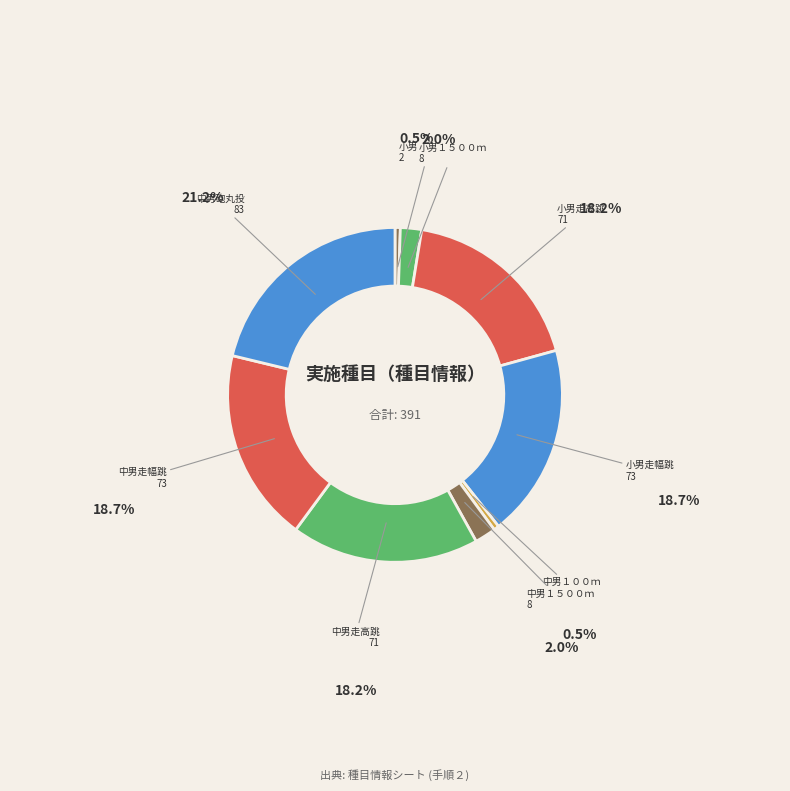

Is 小男走幅跳 the majority of the pie?

No